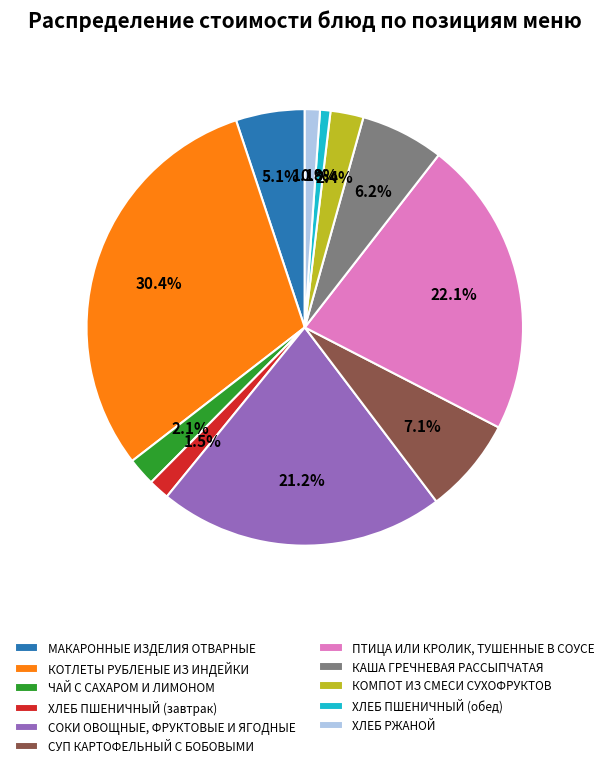

True or false: СОКИ ОВОЩНЫЕ, ФРУКТОВЫЕ И ЯГОДНЫЕ accounts for 21% of the total.

True